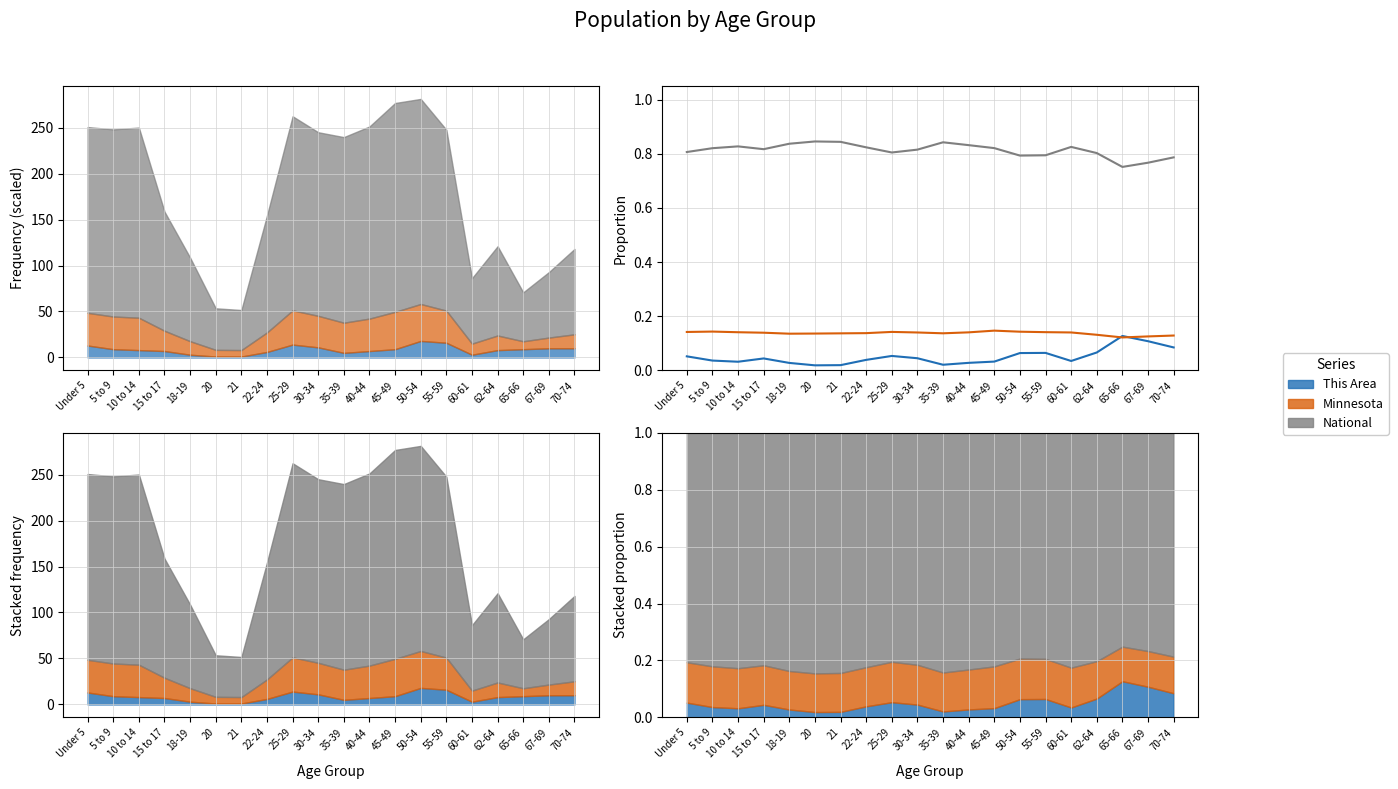

Which series has the largest total across all categories?

National